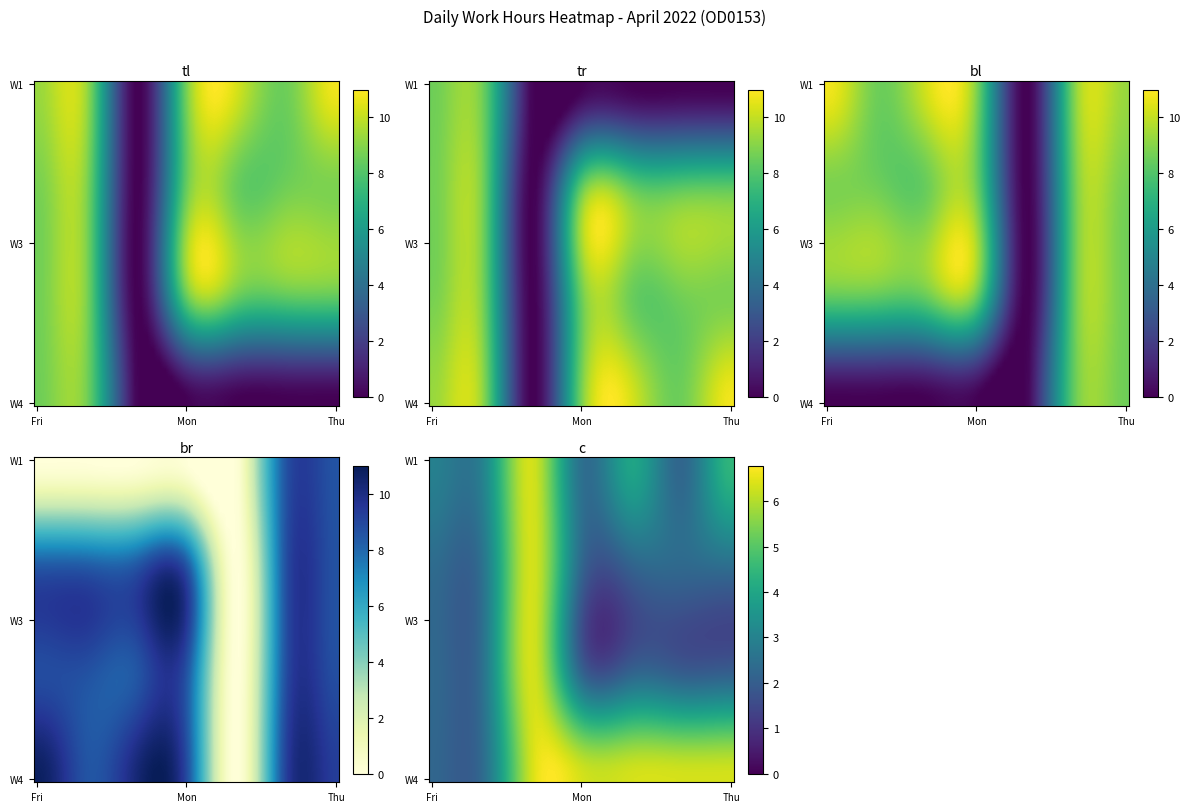

Which category has the highest value in the Week1 series?

Thu